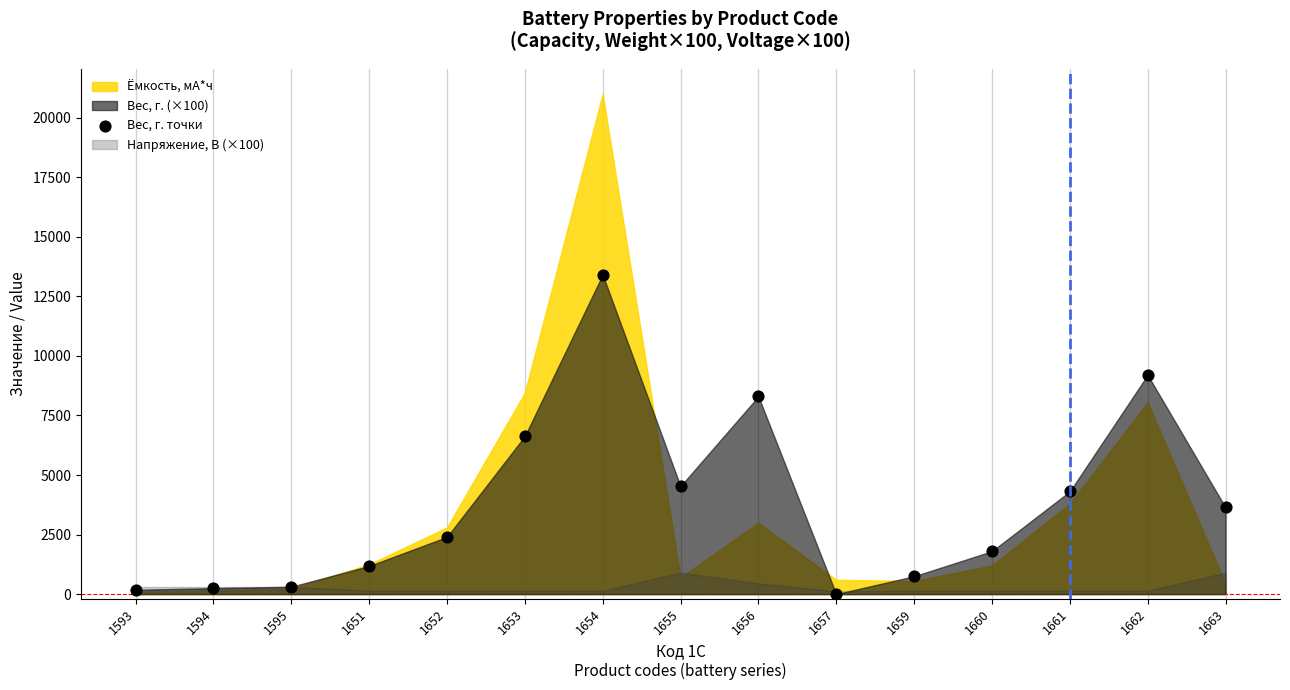

What is the range of Y values (max minus min)?

13410